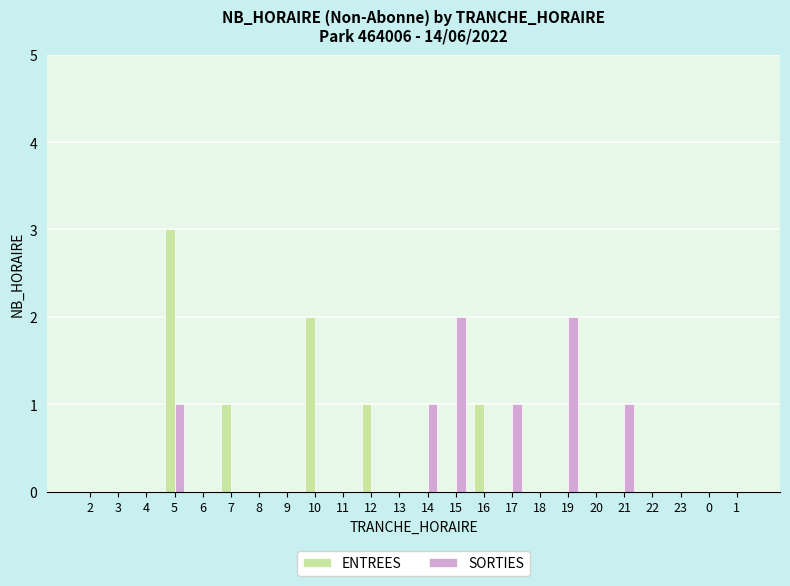

Between 13 and 15, which series saw the biggest shift?

SORTIES